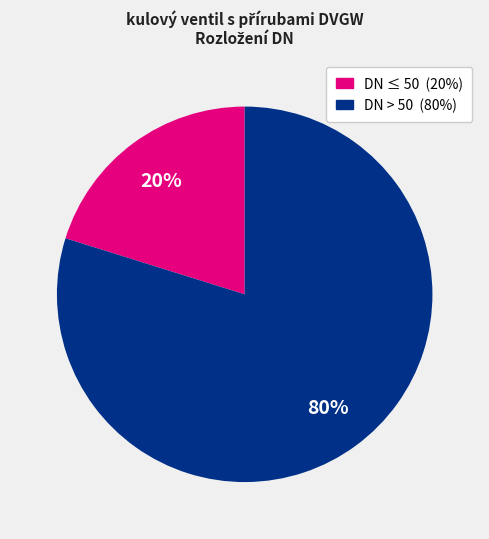

To the nearest percent, what is the average slice percentage?

50%